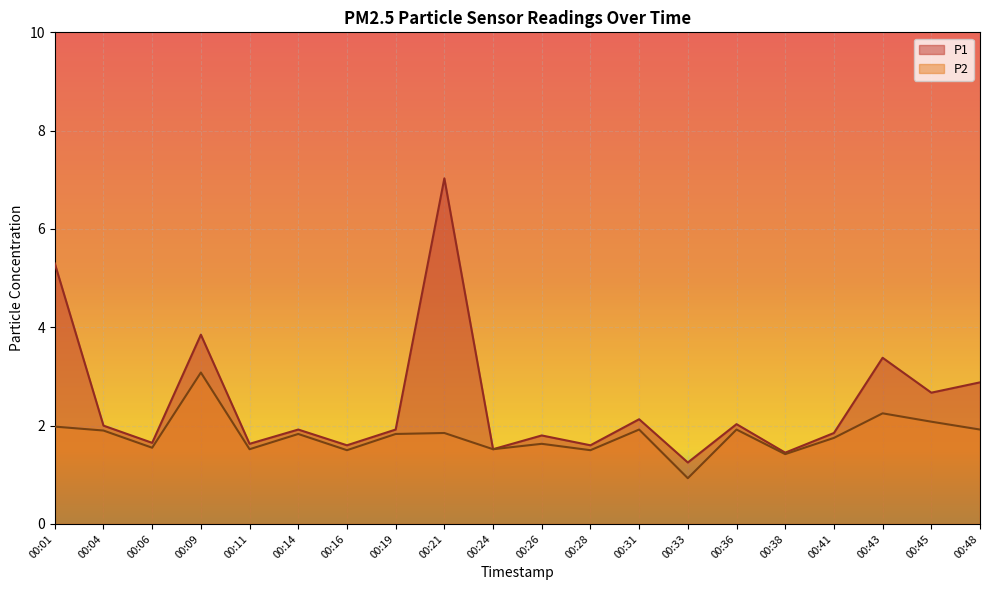

At which category does P2 reach its first local peak?

00:09